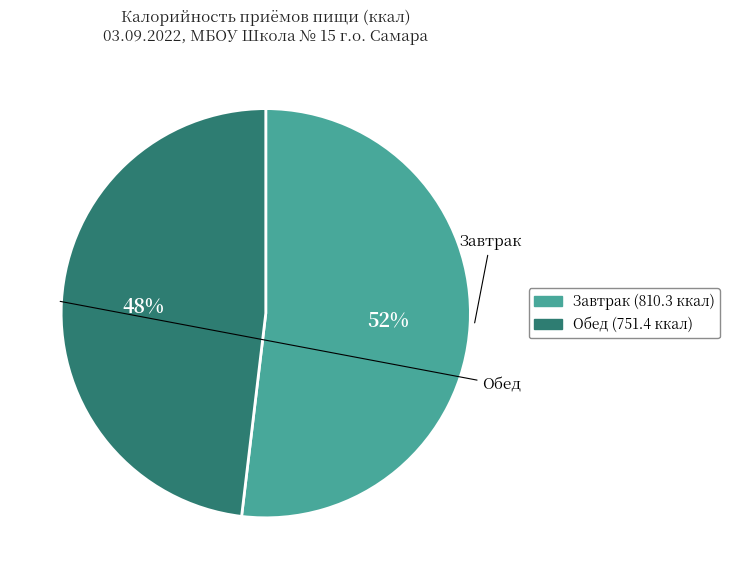

What is the majority slice?

Завтрак